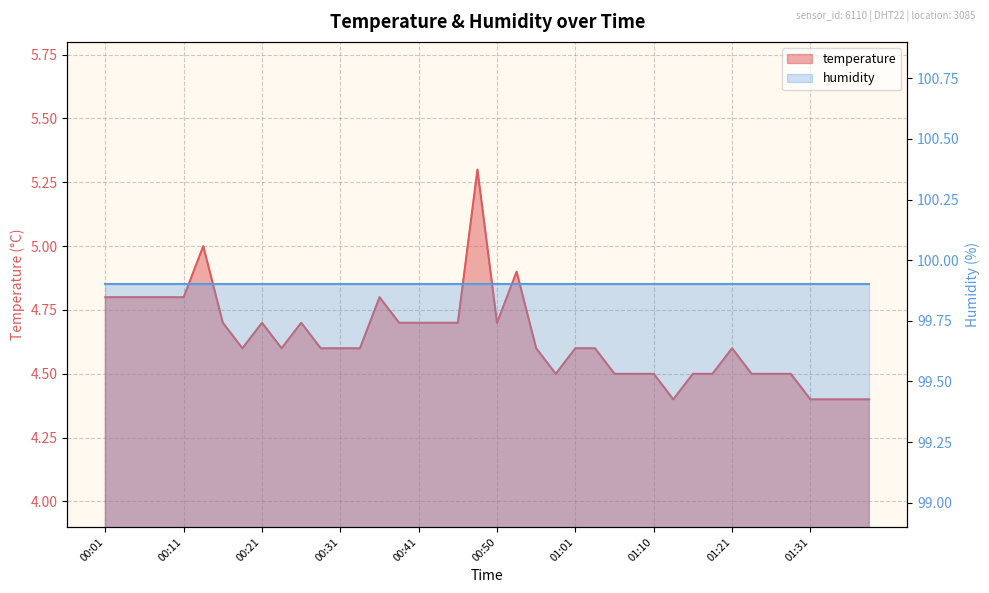

What is the difference between the second highest and minimum values?

0.6